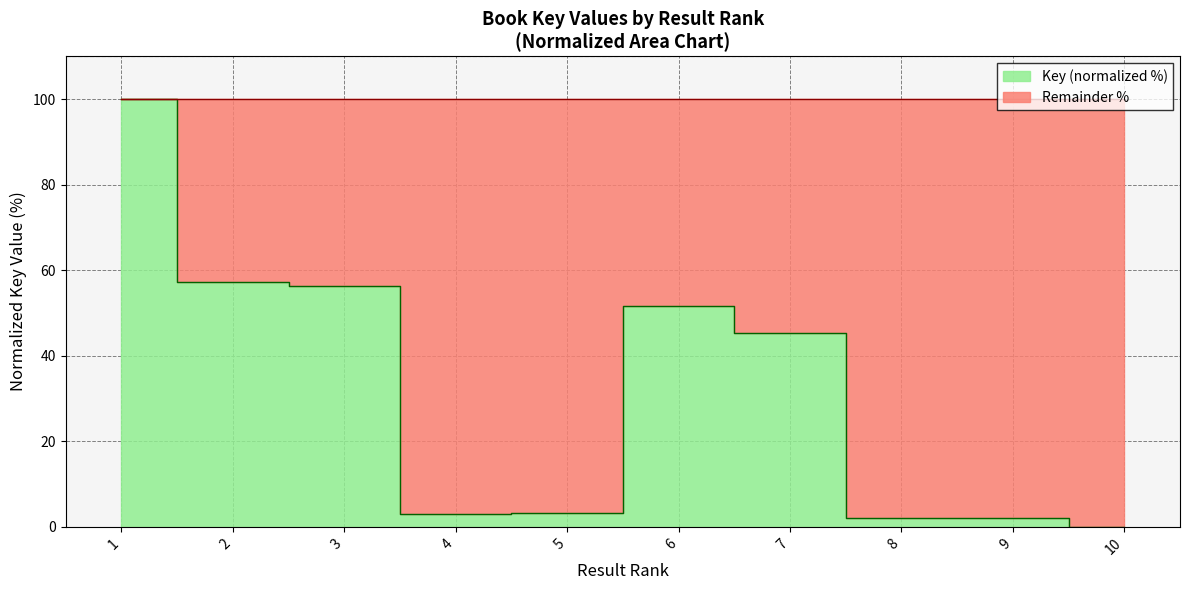

What is the value of the 5th point from the left?

3.3